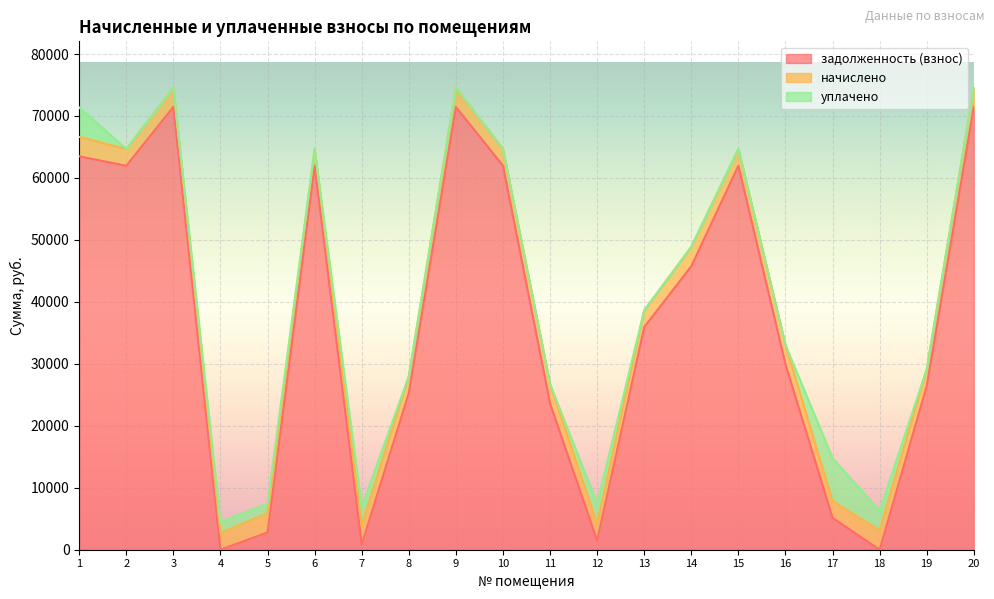

The value of задолженность (взнос) at 18 is 35035.7. True or false?

False